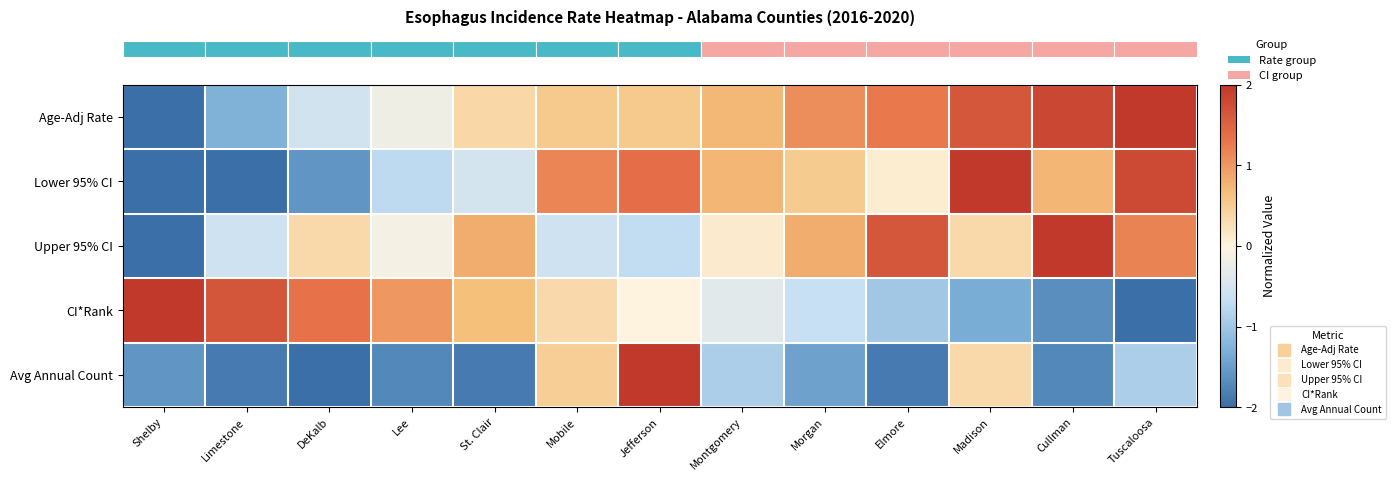

Which series has the largest total across all categories?

row_0